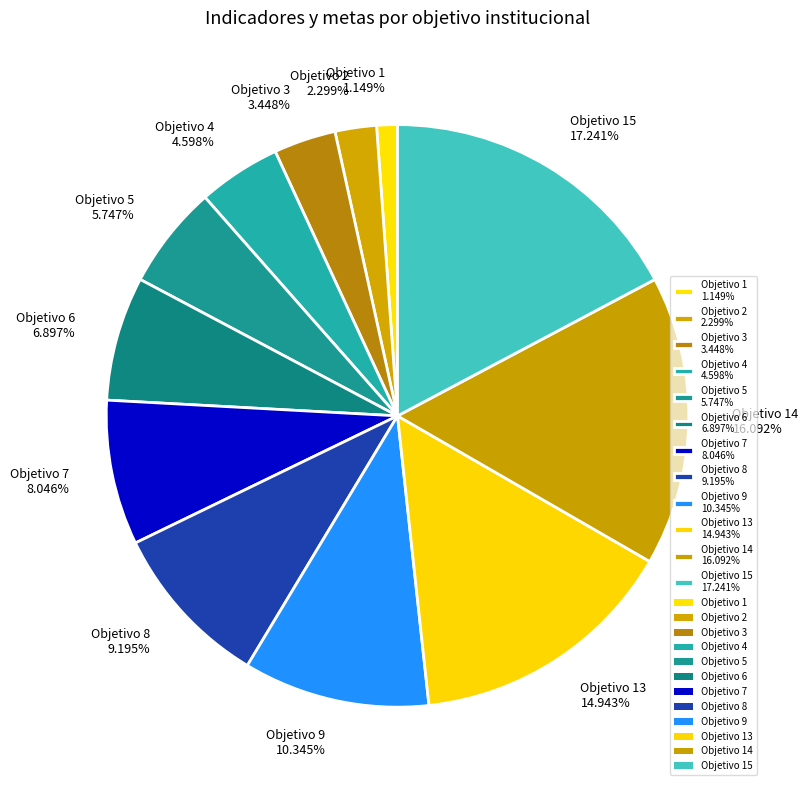

What is the largest slice in the pie chart?

Objetivo 15 17.241%